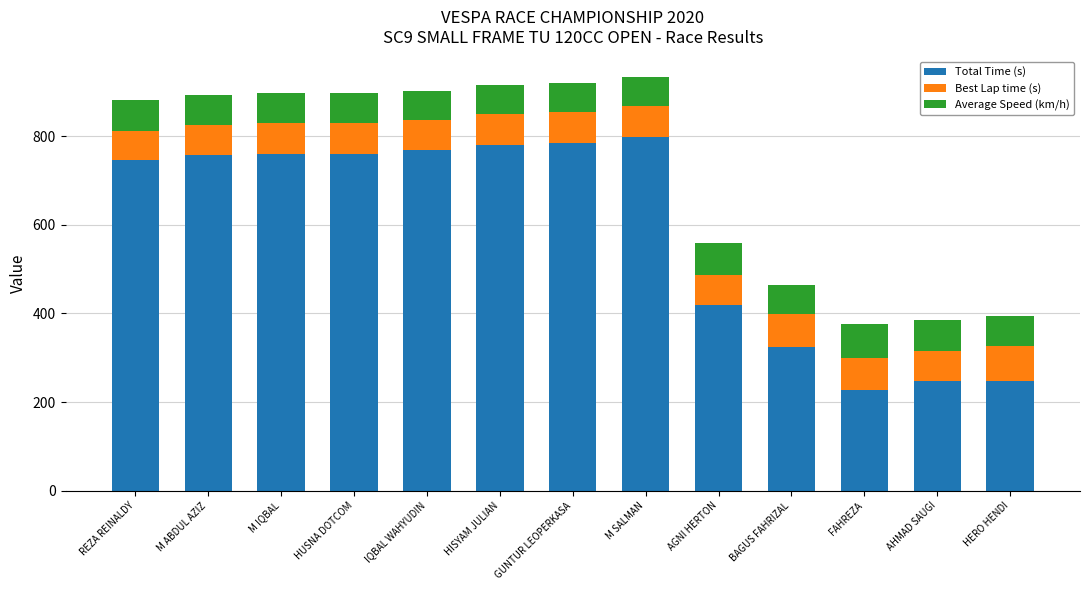

What is the difference between the Total Time (s) values at BAGUS FAHRIZAL and M IQBAL?

435.4